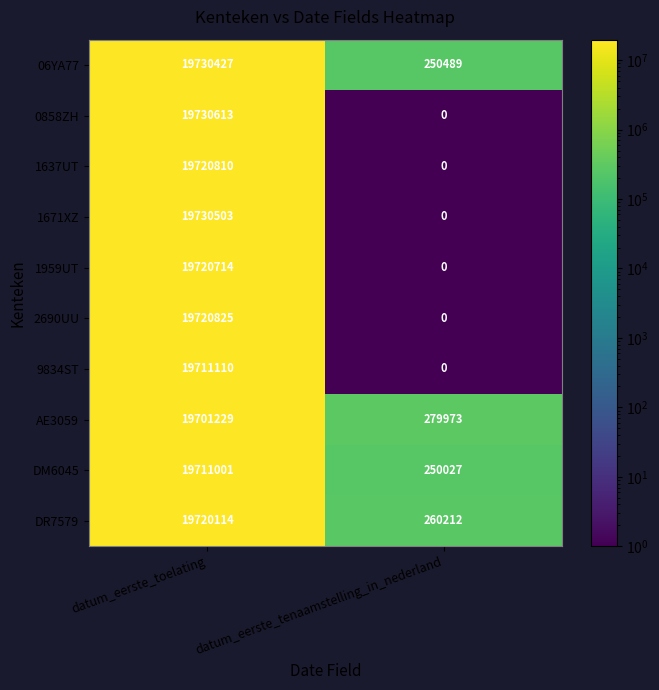

Reading right to left, what are all the values shown in this chart?

06YA77: 250489	19730427
0858ZH: 0	19730613
1637UT: 0	19720810
1671XZ: 0	19730503
1959UT: 0	19720714
2690UU: 0	19720825
9834ST: 0	19711110
AE3059: 279973	19701229
DM6045: 250027	19711001
DR7579: 260212	19720114